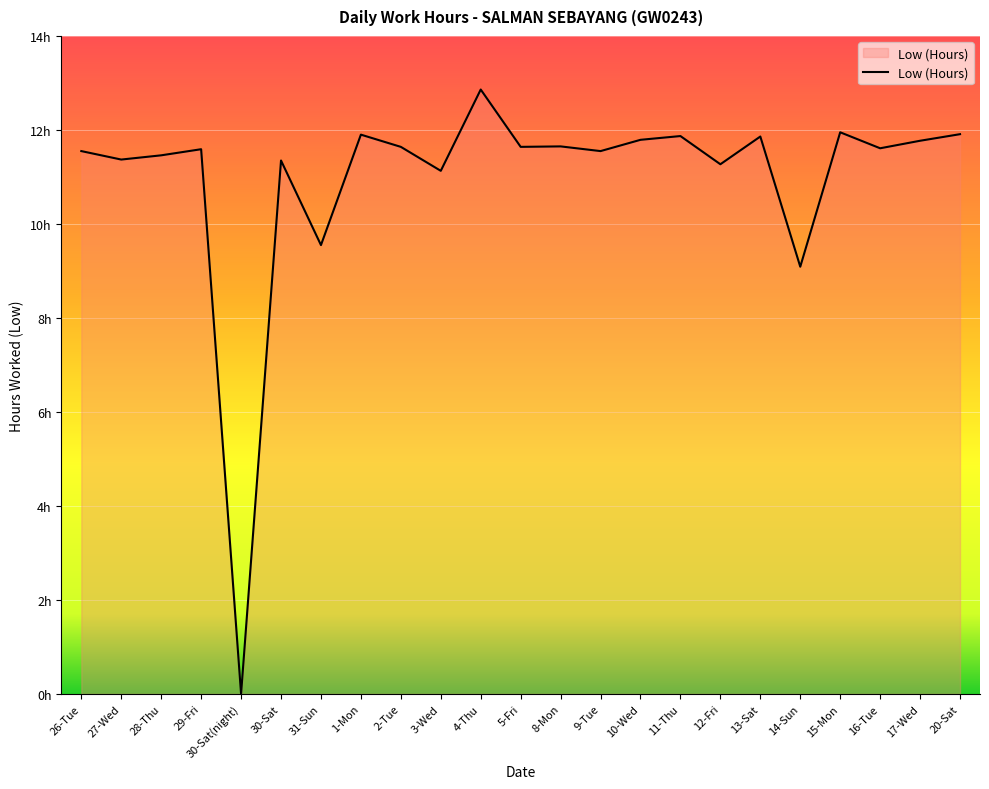

Is this an area chart (filled region under the line)?

Yes